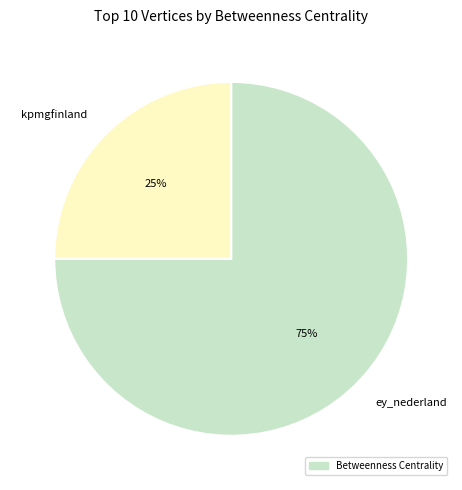

Is there a majority slice in this chart?

Yes